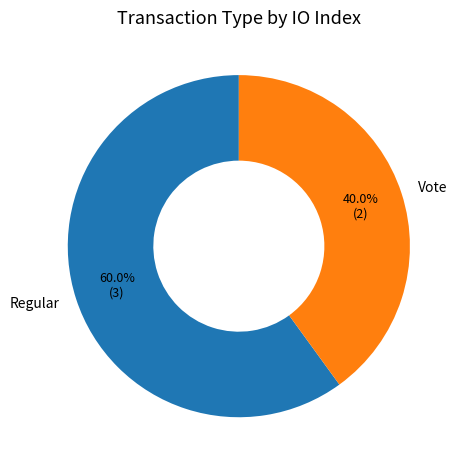

To the nearest percent, what portion does Regular represent?

60%